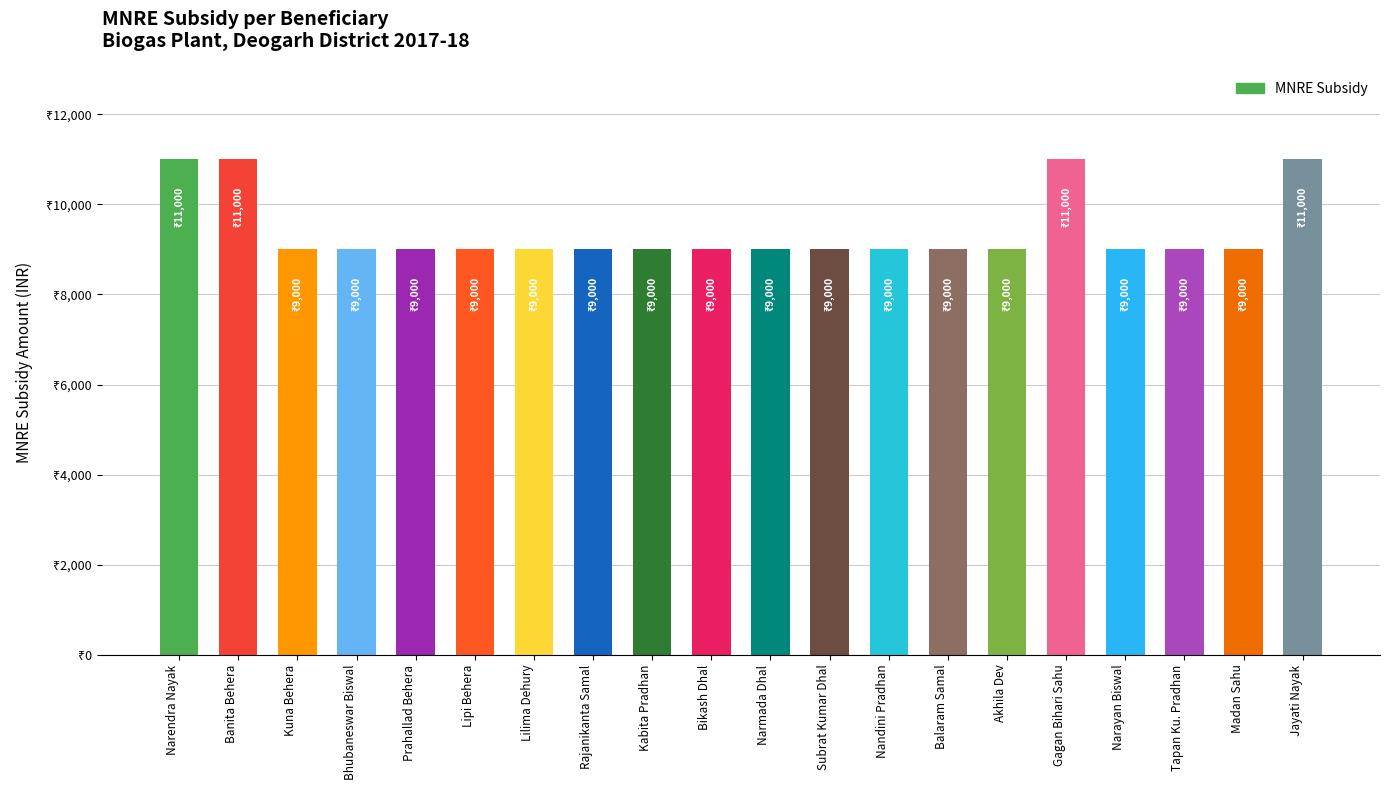

Where is the data nearest to the value 10000?

Narendra Nayak